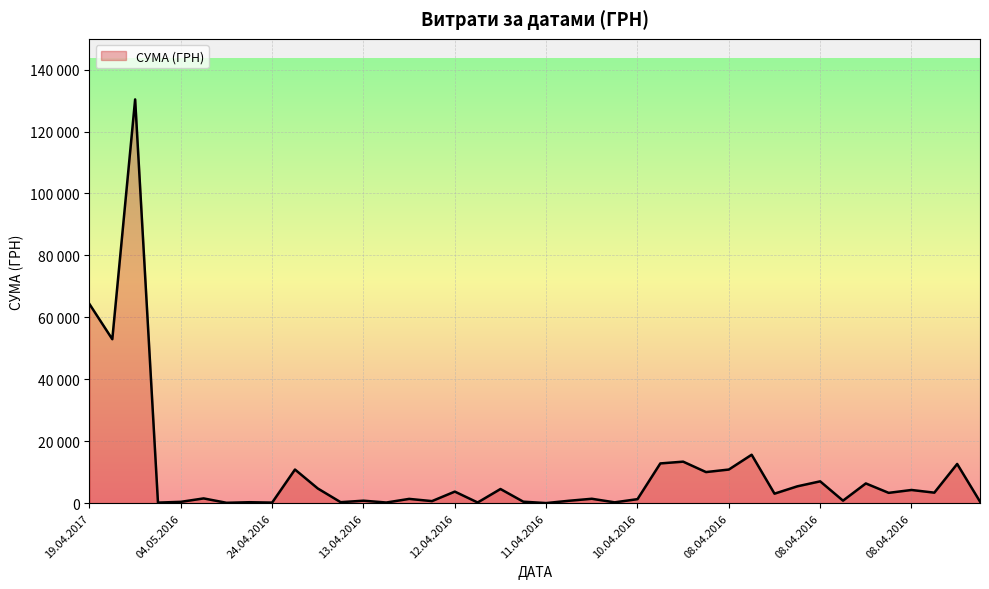

Does the chart display data point markers on the line(s)?

No